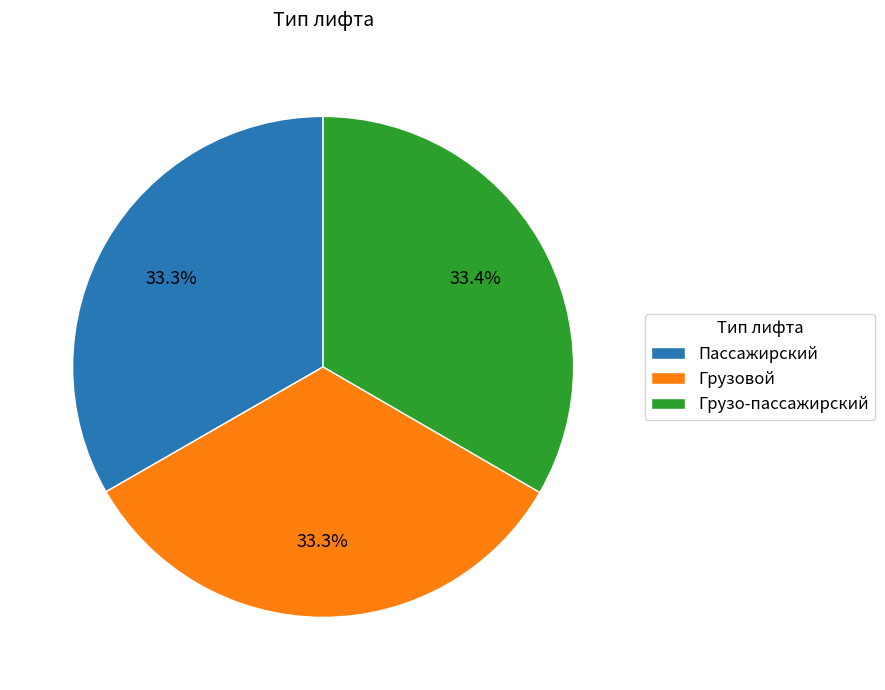

Approximately how many times larger is the value at Грузовой compared to Грузо-пассажирский?

1.0